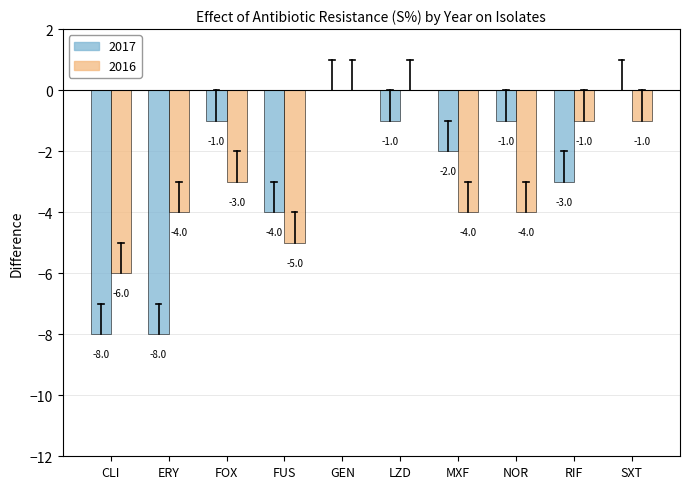

How many distinct data groups are displayed?

2